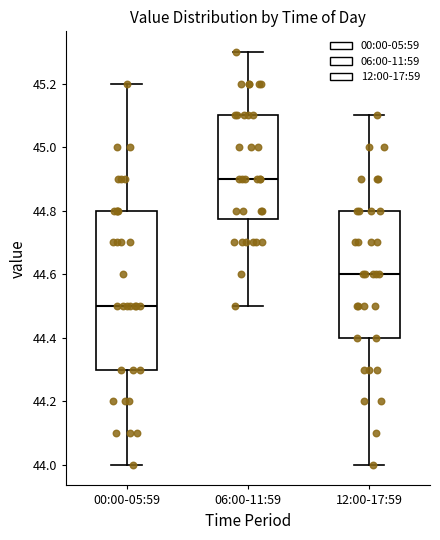

Which box is the tallest, from its lower edge to its upper edge?

00:00-05:59